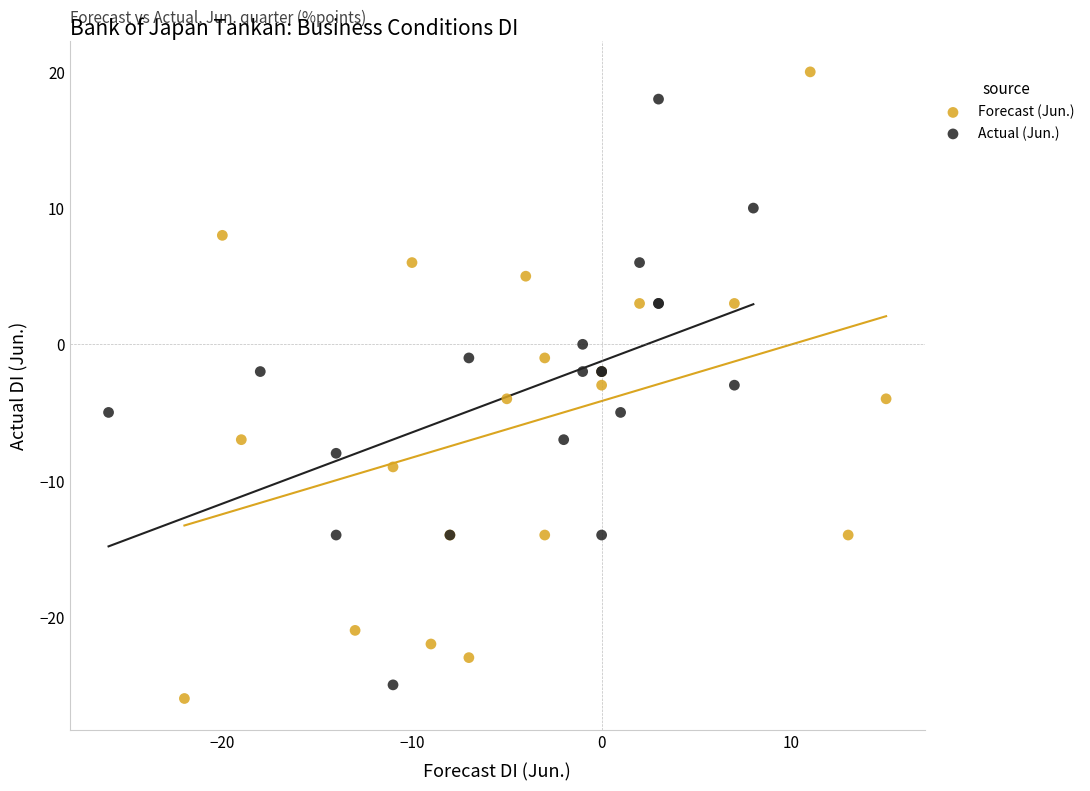

Which series has the widest spread of Y values?

Forecast (Jun.)